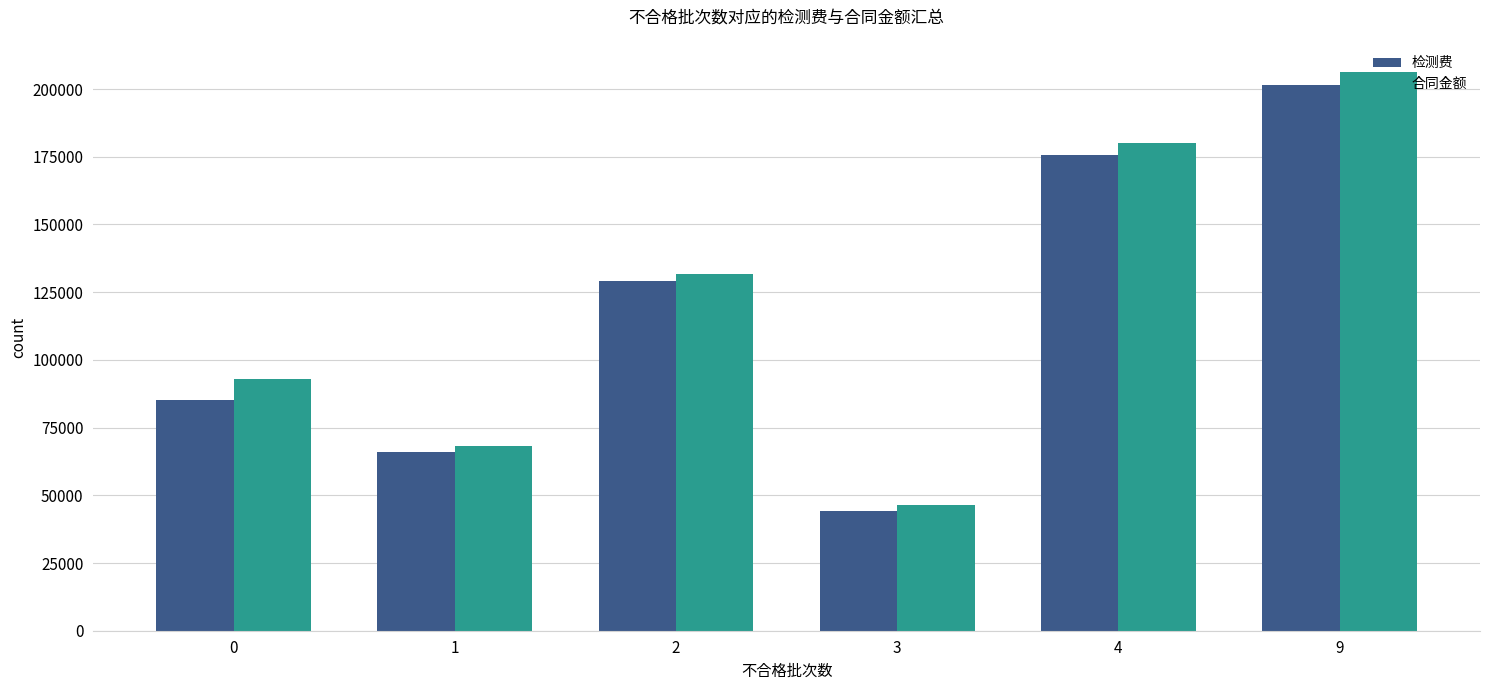

Between 0 and 4, which series saw the biggest shift?

检测费